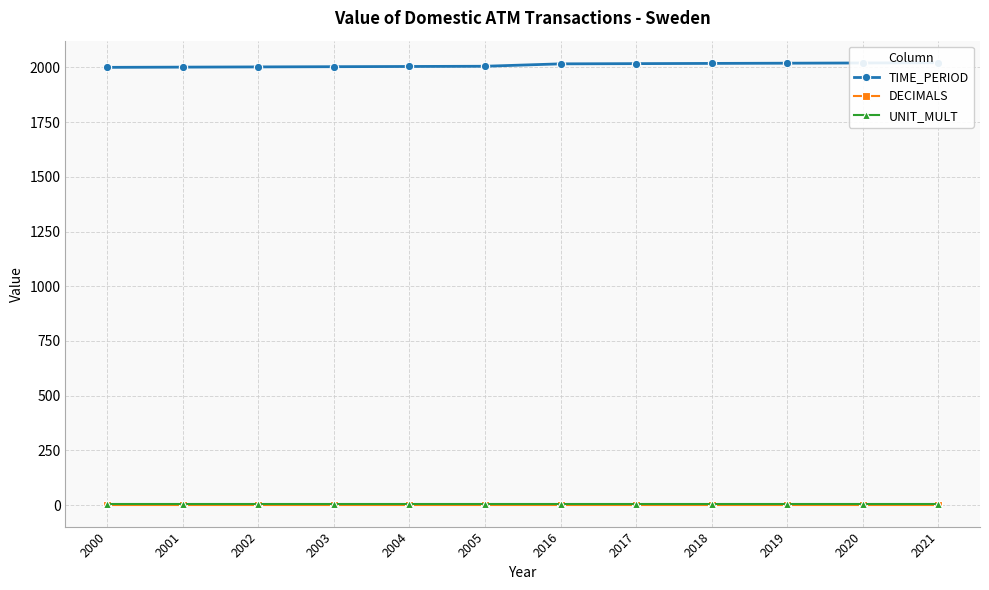

Reading right to left, what are all the values shown in this chart?

TIME_PERIOD: 2021=2021	2020=2020	2019=2019	2018=2018	2017=2017	2016=2016	2005=2005	2004=2004	2003=2003	2002=2002	2001=2001	2000=2000
DECIMALS: 2021=3	2020=3	2019=3	2018=3	2017=3	2016=3	2005=3	2004=3	2003=3	2002=3	2001=3	2000=3
UNIT_MULT: 2021=6	2020=6	2019=6	2018=6	2017=6	2016=6	2005=6	2004=6	2003=6	2002=6	2001=6	2000=6